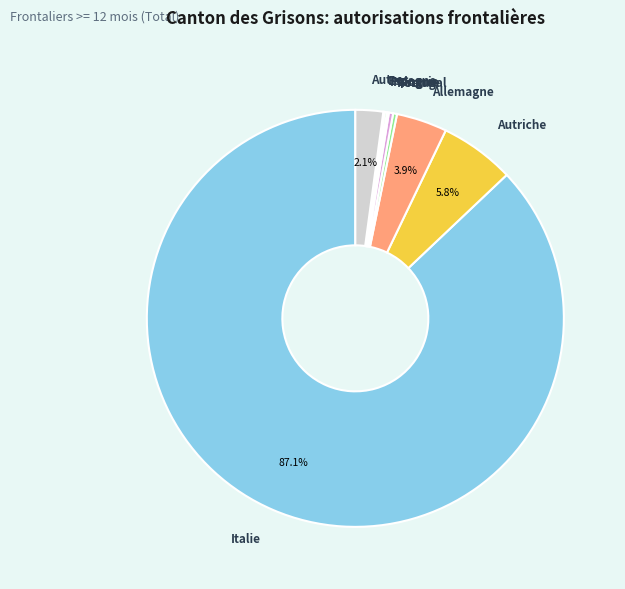

How much of the chart is everything except Italie?

12.9%